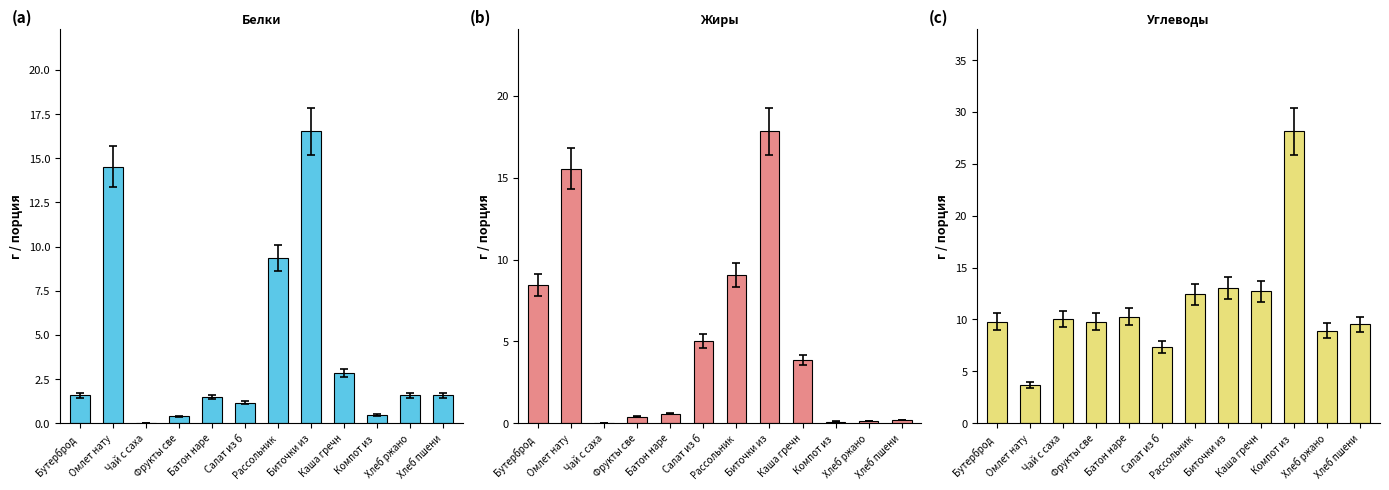

Is the value of Белки at Чай с саха greater than the value of Углеводы at Каша гречн?

No